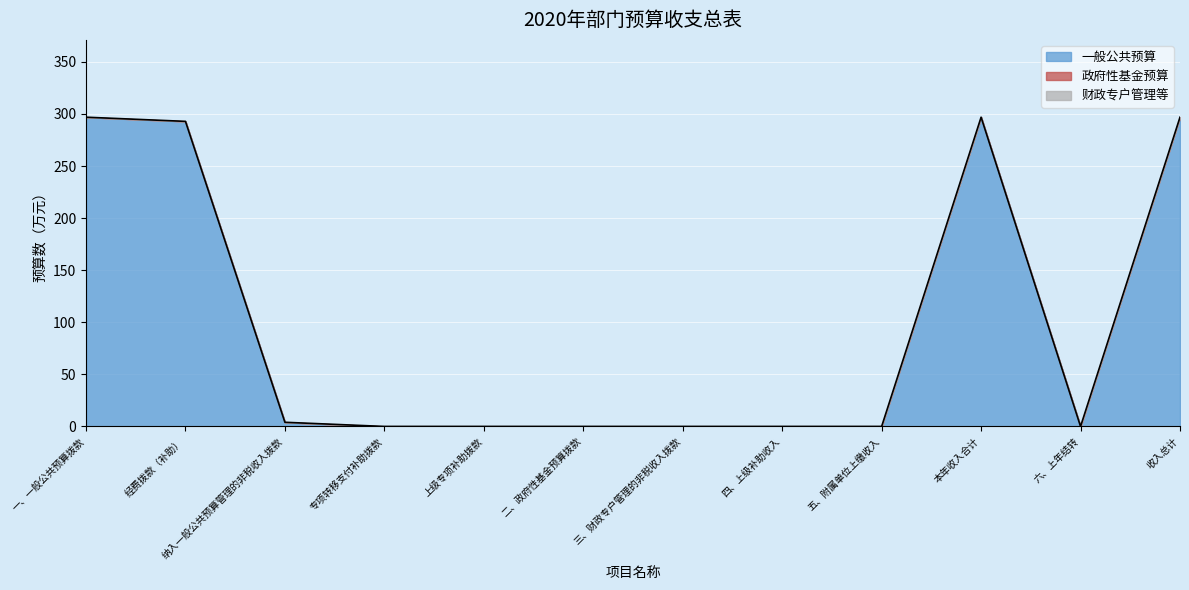

At which category is the sum across all series the highest?

一、一般公共预算拨款